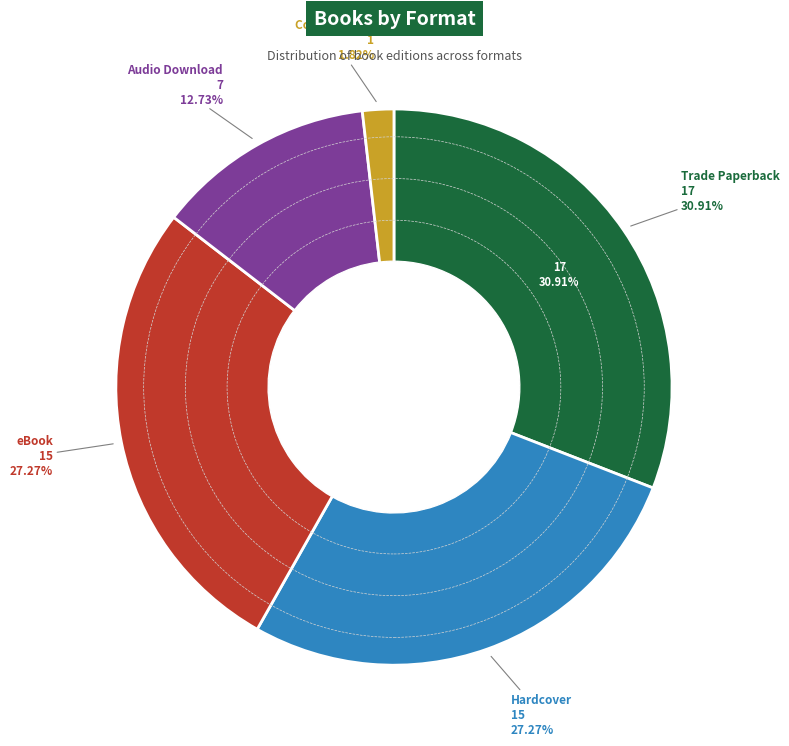

Does Audio Download account for over 50% of the chart?

No